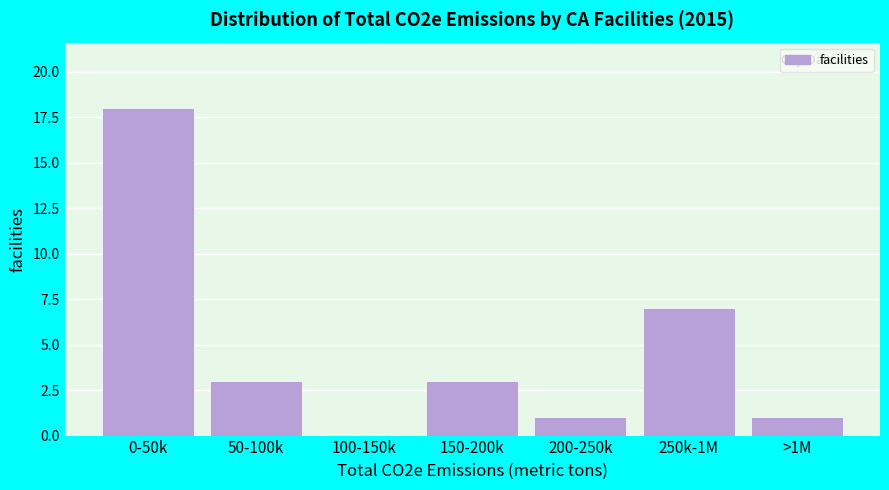

Reading left to right, extract all data points from this chart.

0-50k=18	50-100k=3	100-150k=0	150-200k=3	200-250k=1	250k-1M=7	>1M=1